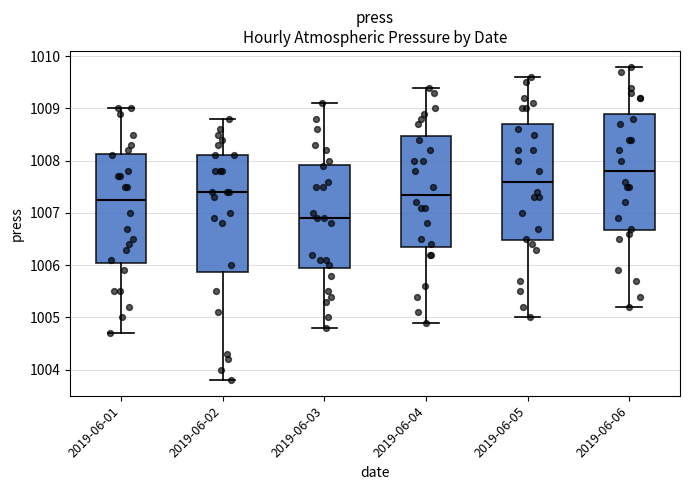

Which box's median line is the lowest?

2019-06-03